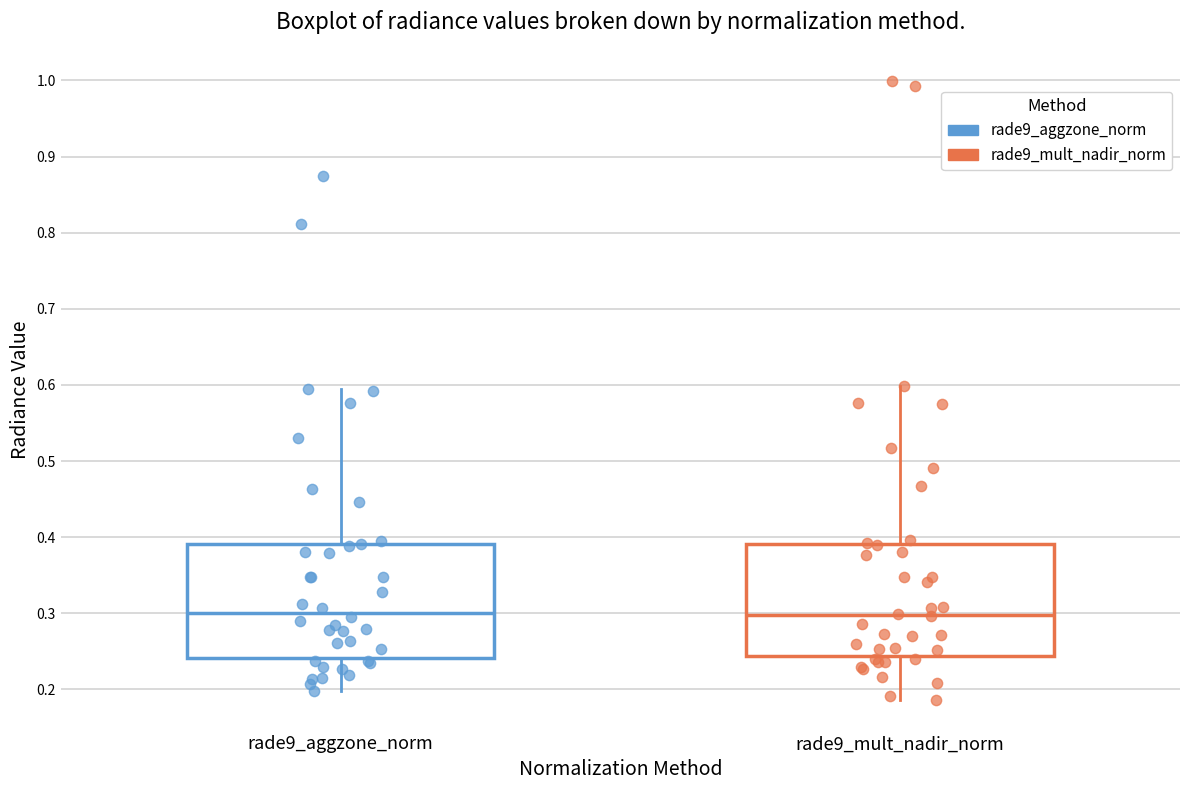

Where does the median line of the box for rade9_mult_nadir_norm sit on the y-axis? The values are not printed on the chart, so give them approximately, as read against the axis.

0.30